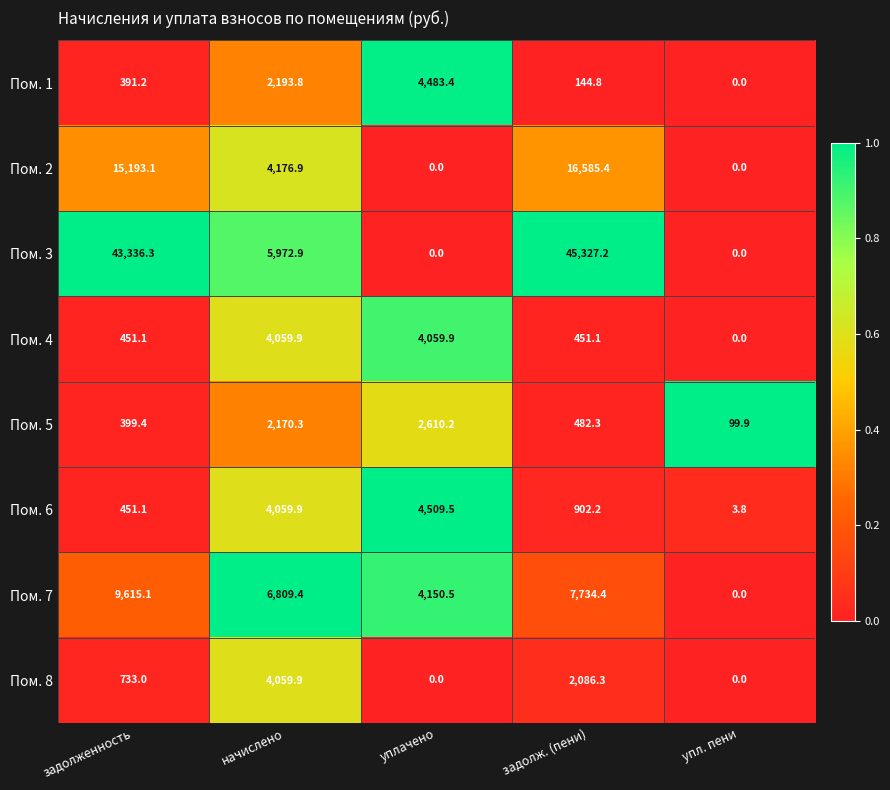

At how many categories does at least one series exceed 0?

5